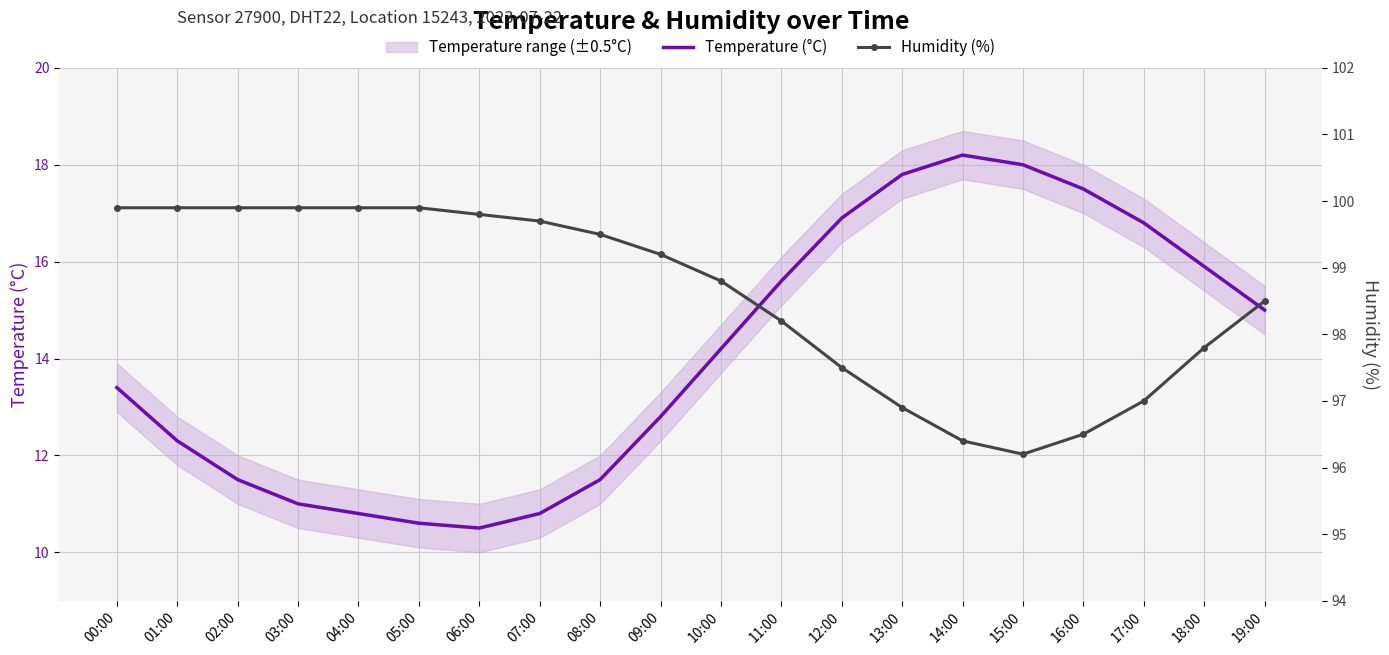

What is the value of the Humidity (%) point at the 16th from the left?

96.2